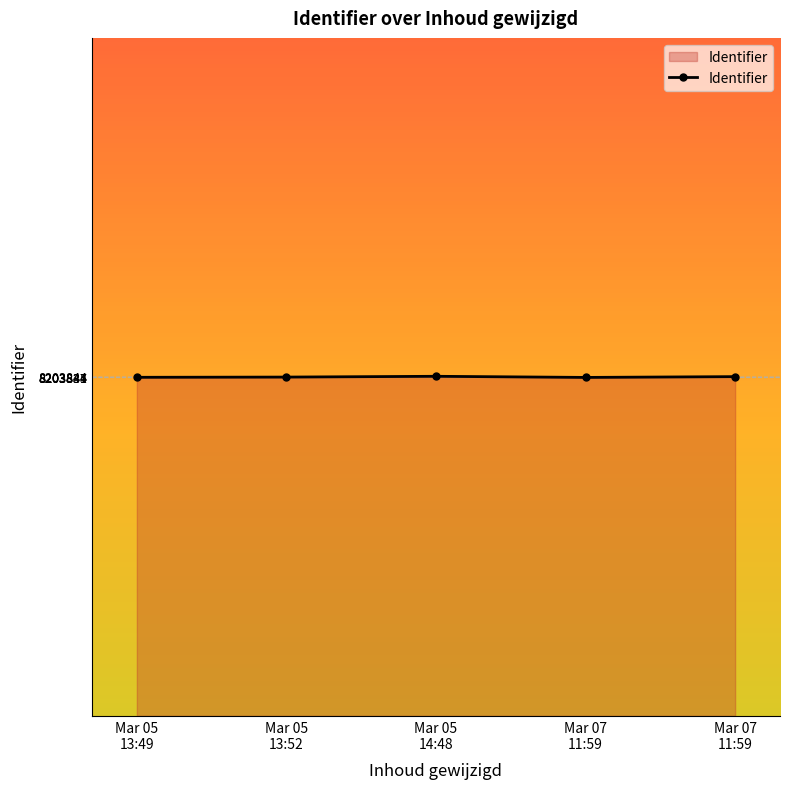

Count the number of categories in the chart.

5